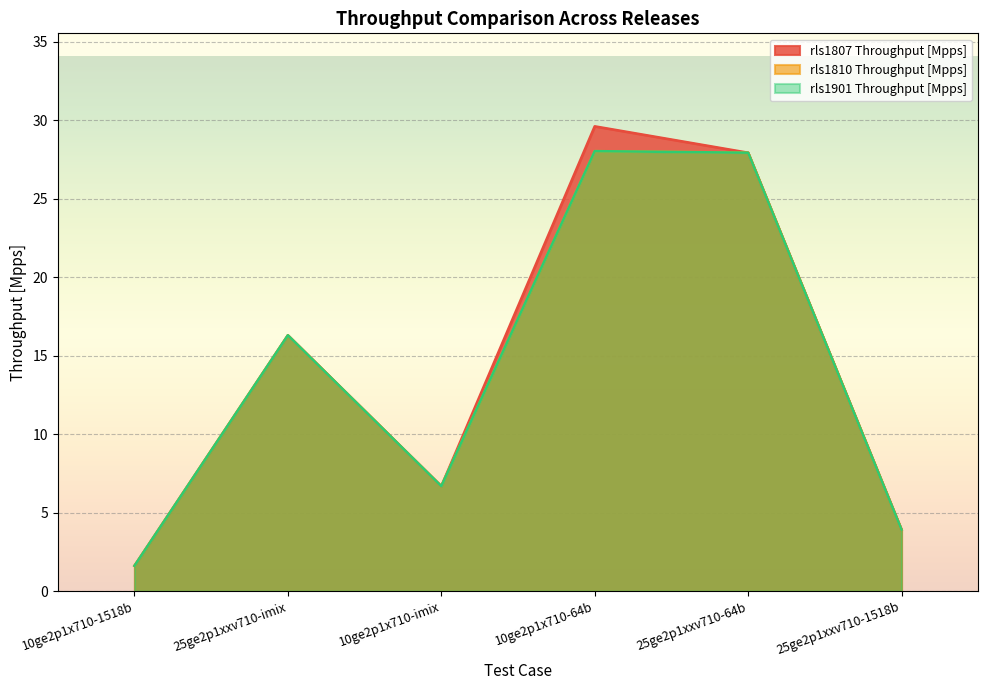

True or false: rls1901 Throughput [Mpps] and rls1807 Throughput [Mpps] intersect in this chart.

False